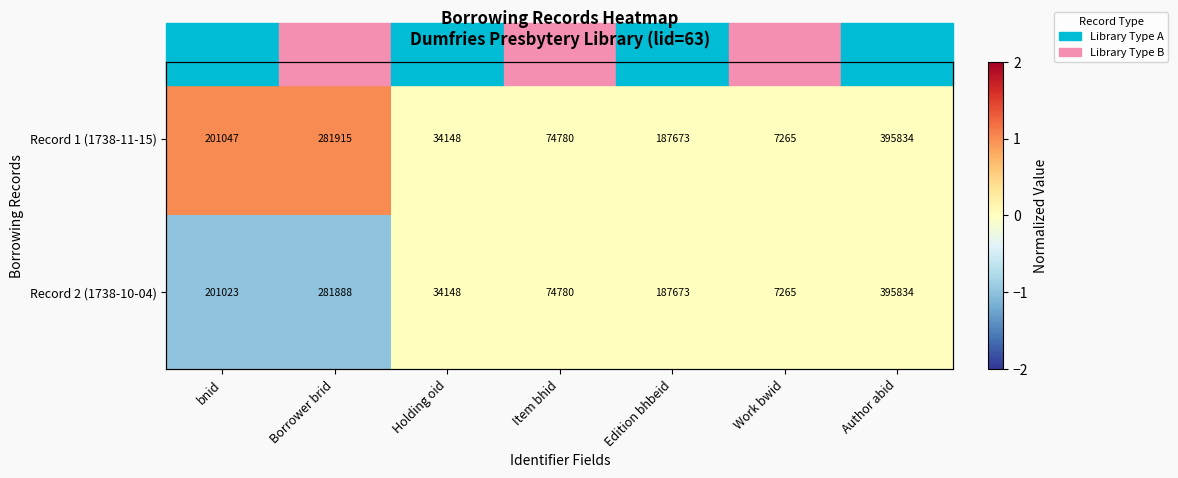

Which series has the largest range (max minus min)?

Record 1 (1738-11-15)